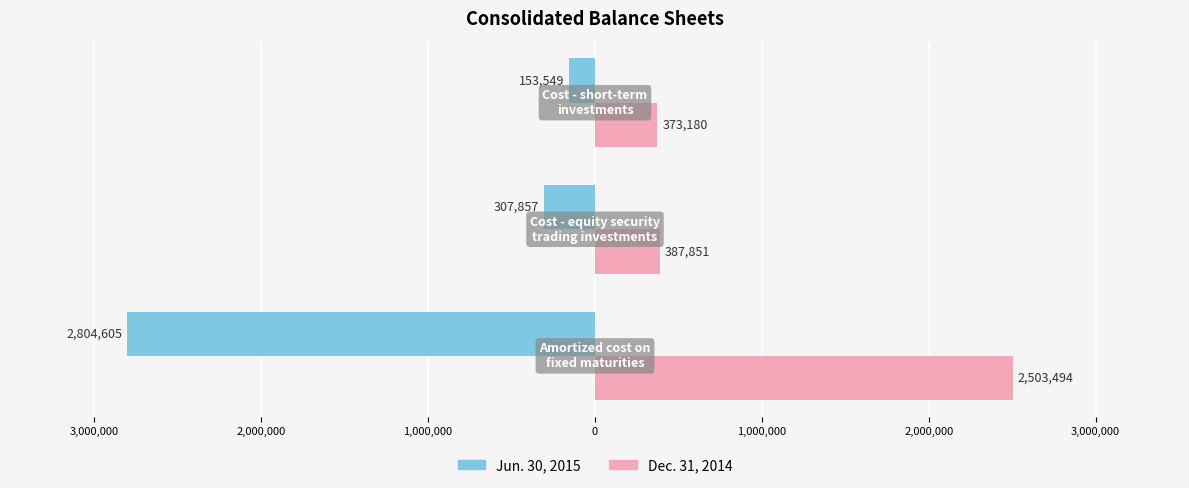

What are all the series names shown in the legend?

Jun. 30, 2015, Dec. 31, 2014